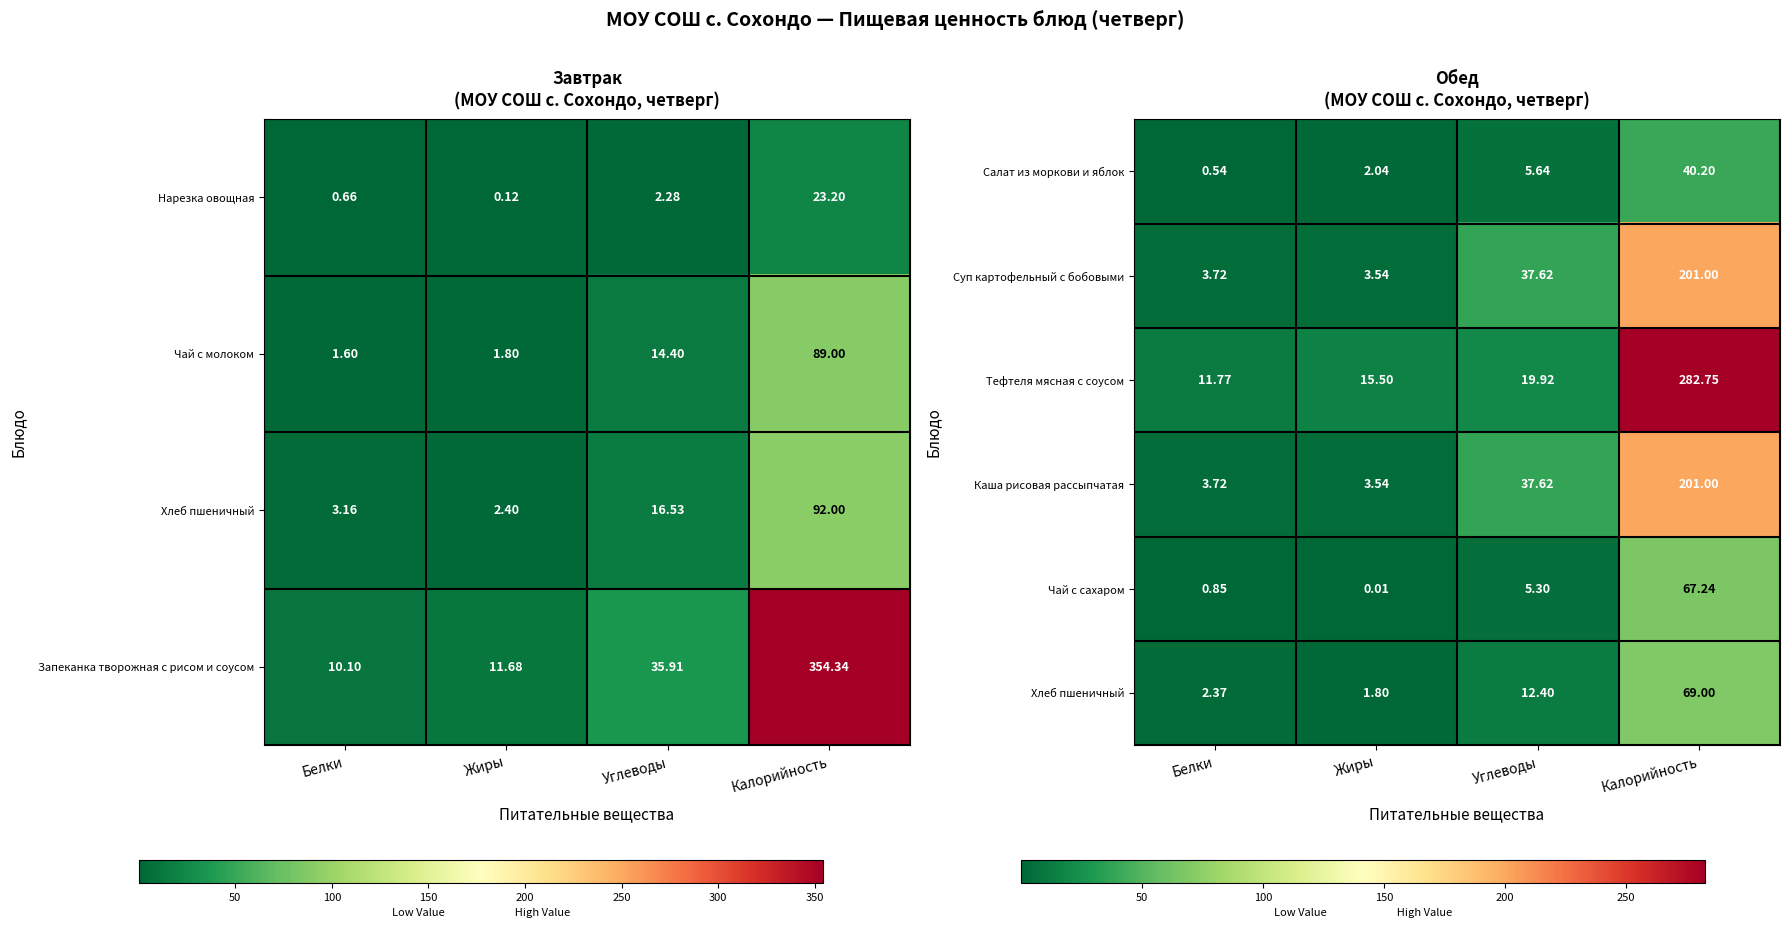

What is the approximate value of Салат из моркови и яблок at Калорийность?

40.2